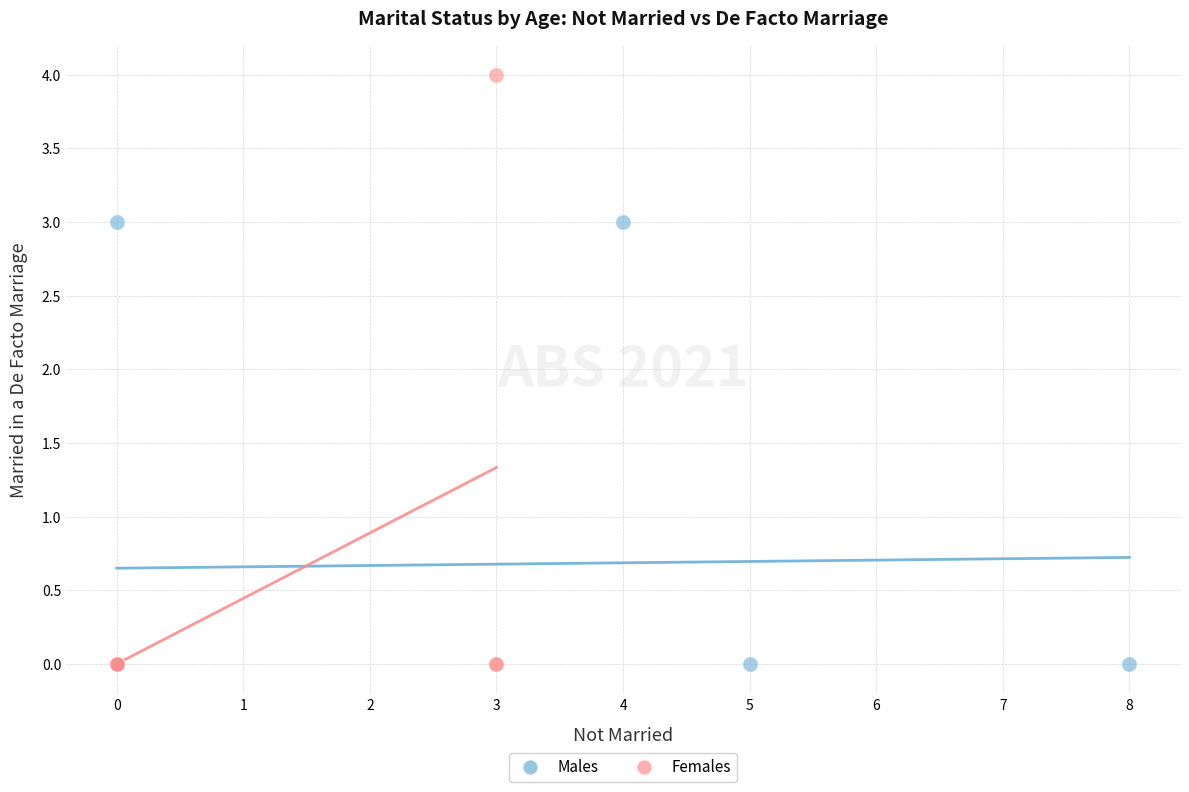

Which series has the widest spread of Y values?

Females